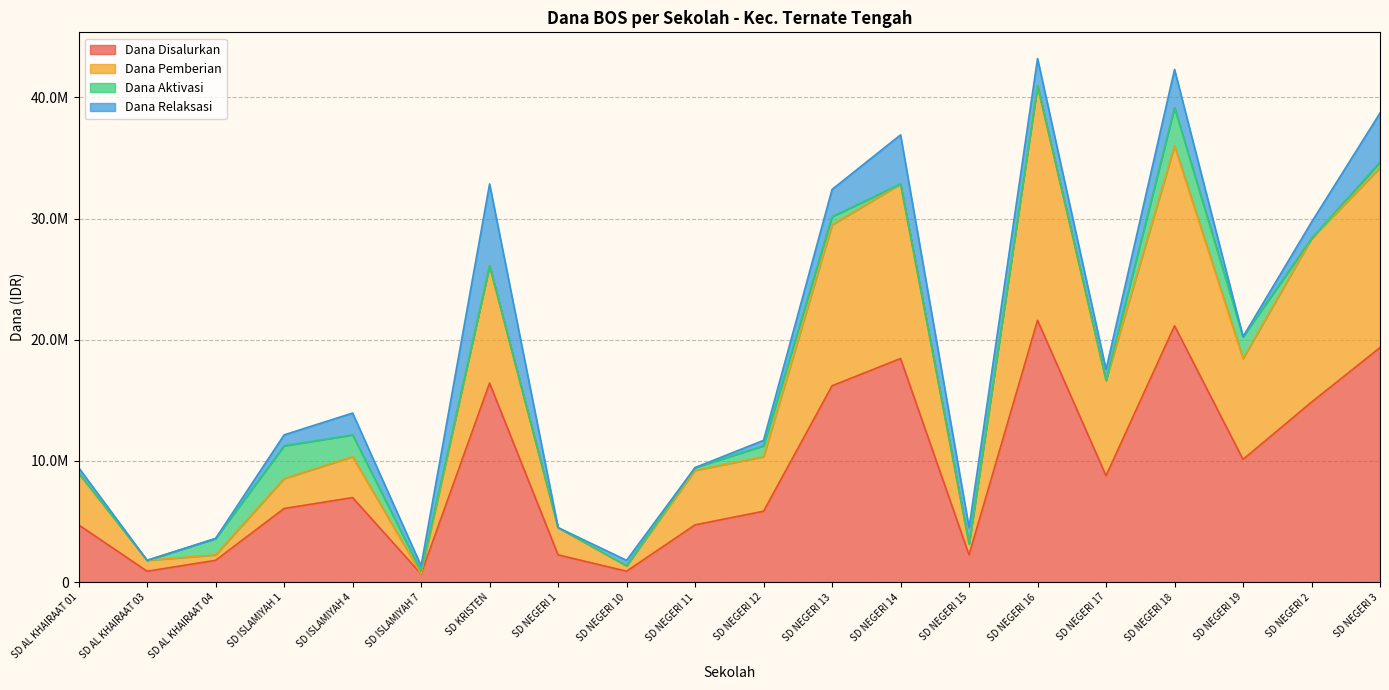

Is the value of Dana Disalurkan at SD AL KHAIRAAT 01 greater than the value of Dana Pemberian at SD NEGERI 11?

No